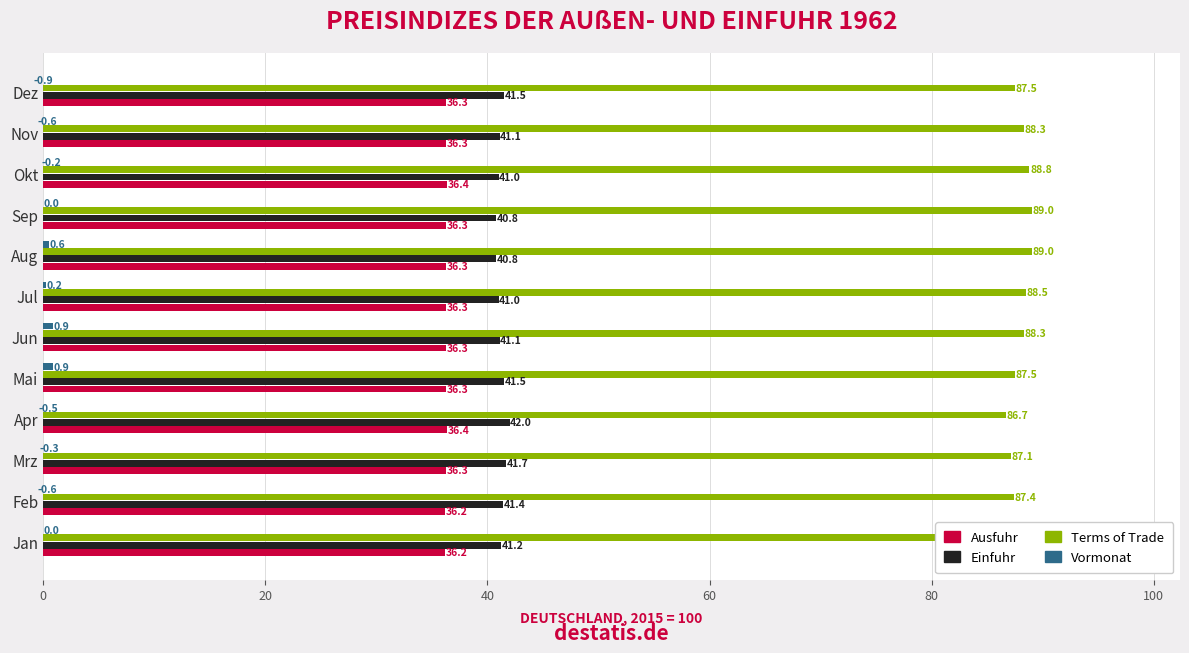

What is the greatest value displayed?

89.0